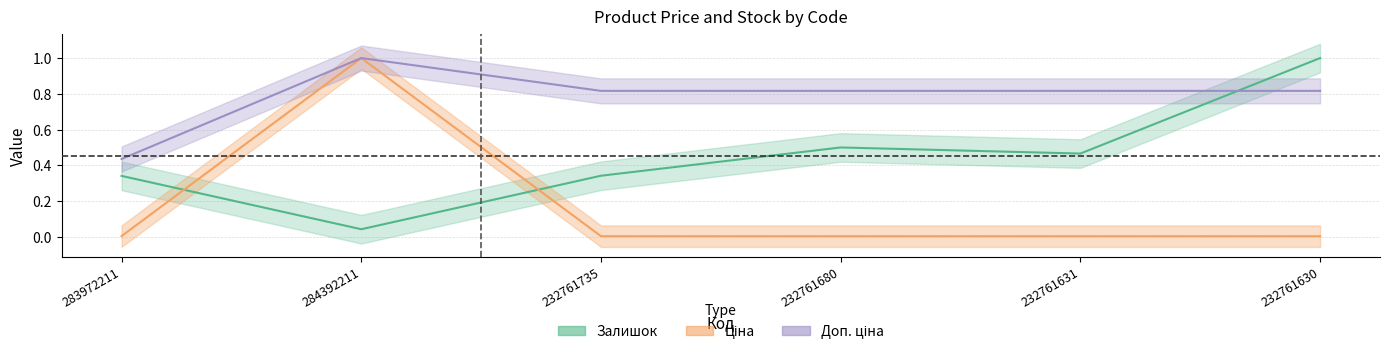

After their last crossing, which series has the higher values: Доп. ціна or Залишок?

Залишок